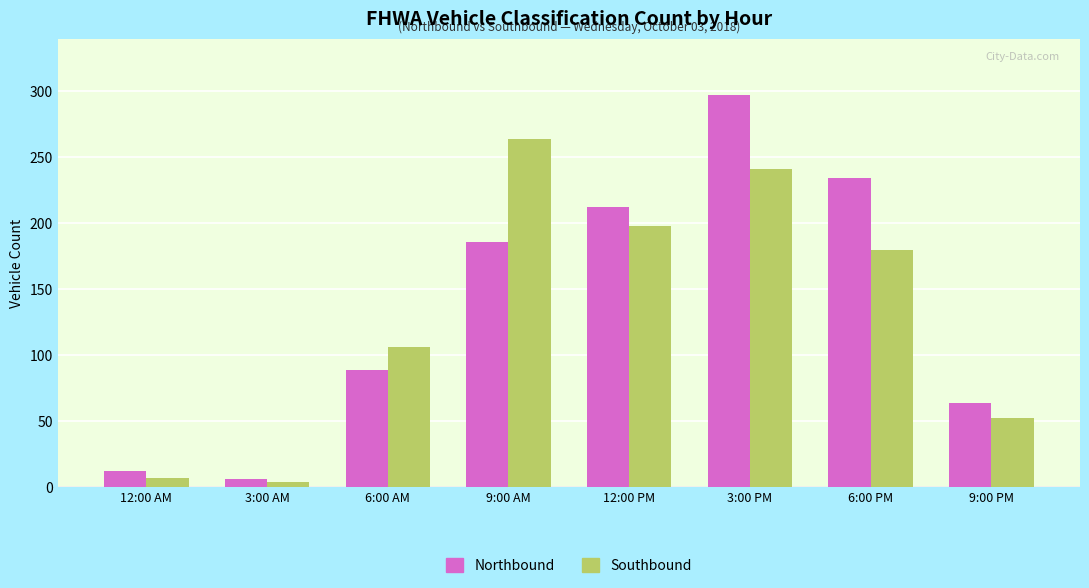

What is the maximum value shown in the chart?

297